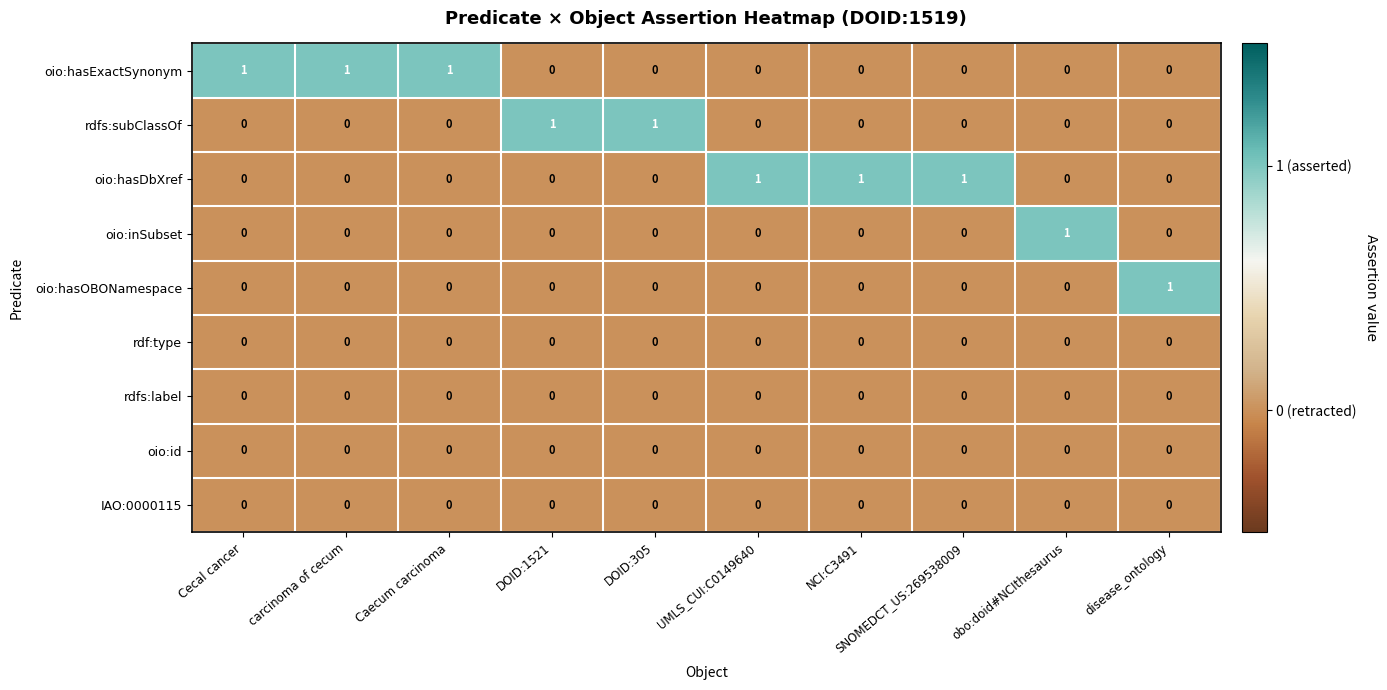

The value of oio:hasExactSynonym at carcinoma of cecum is 1. True or false?

True